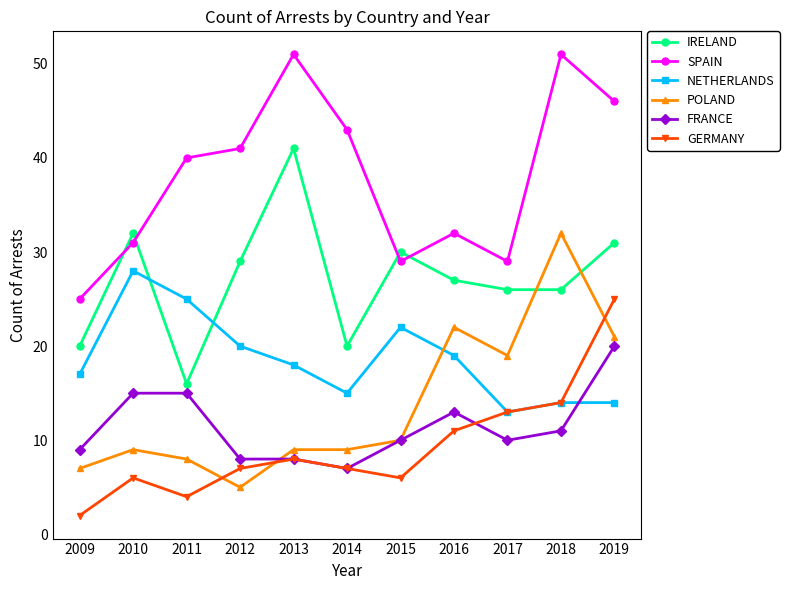

What are all the series names shown in the legend?

IRELAND, SPAIN, NETHERLANDS, POLAND, FRANCE, GERMANY